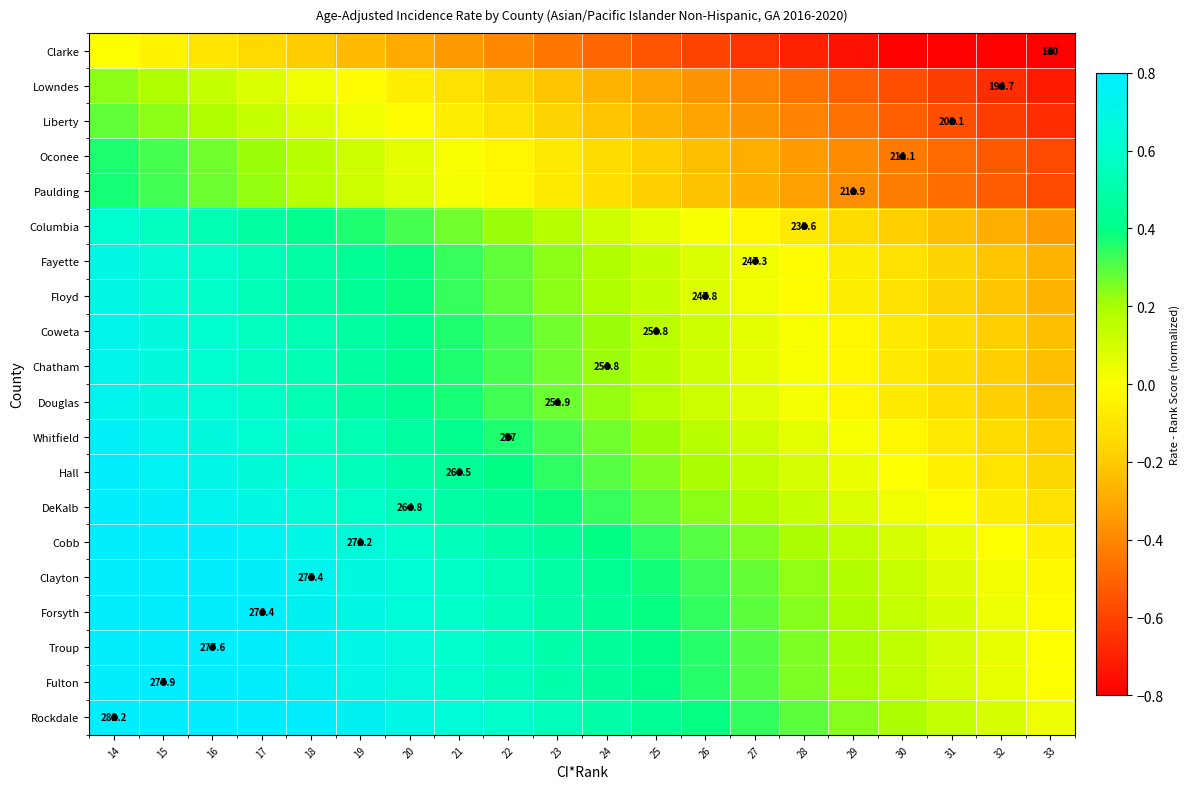

Is the value of Cobb at 23 greater than the value of Chatham at 26?

Yes